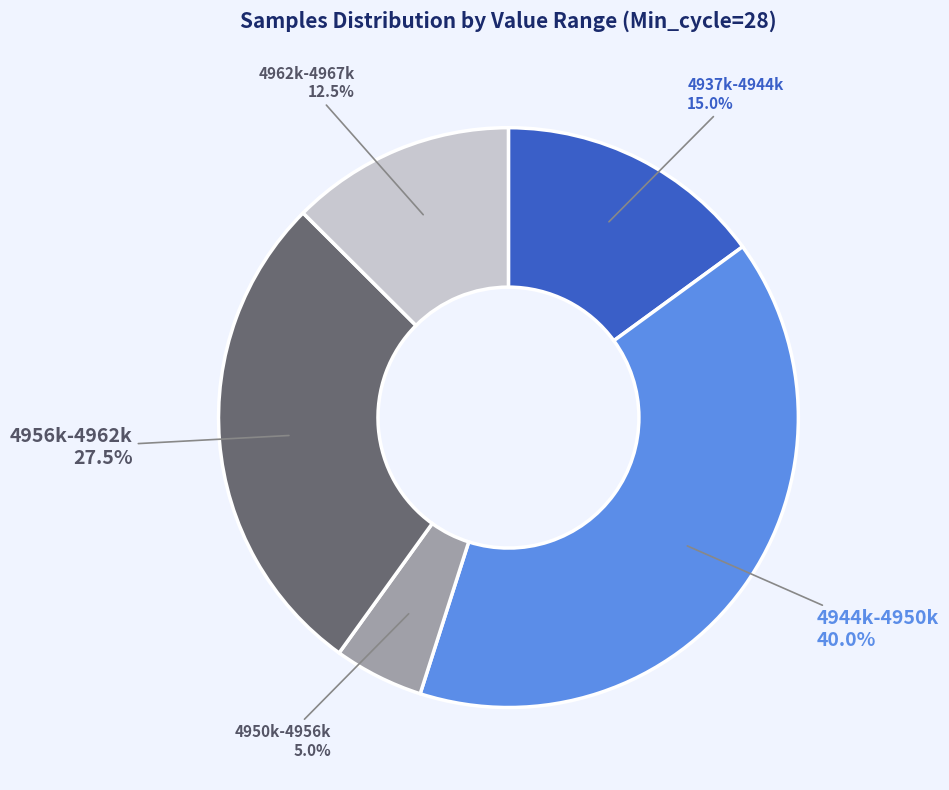

Is there any slice that represents more than half of the pie?

No